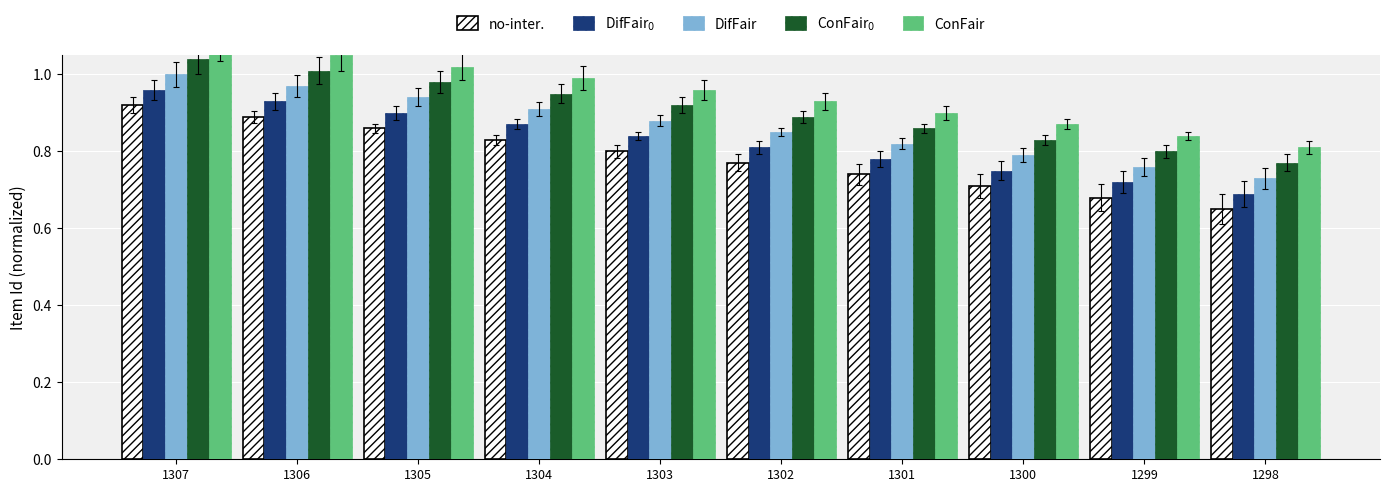

What is the difference between the maximum and minimum values in the DifFair$_0$ series?

0.3